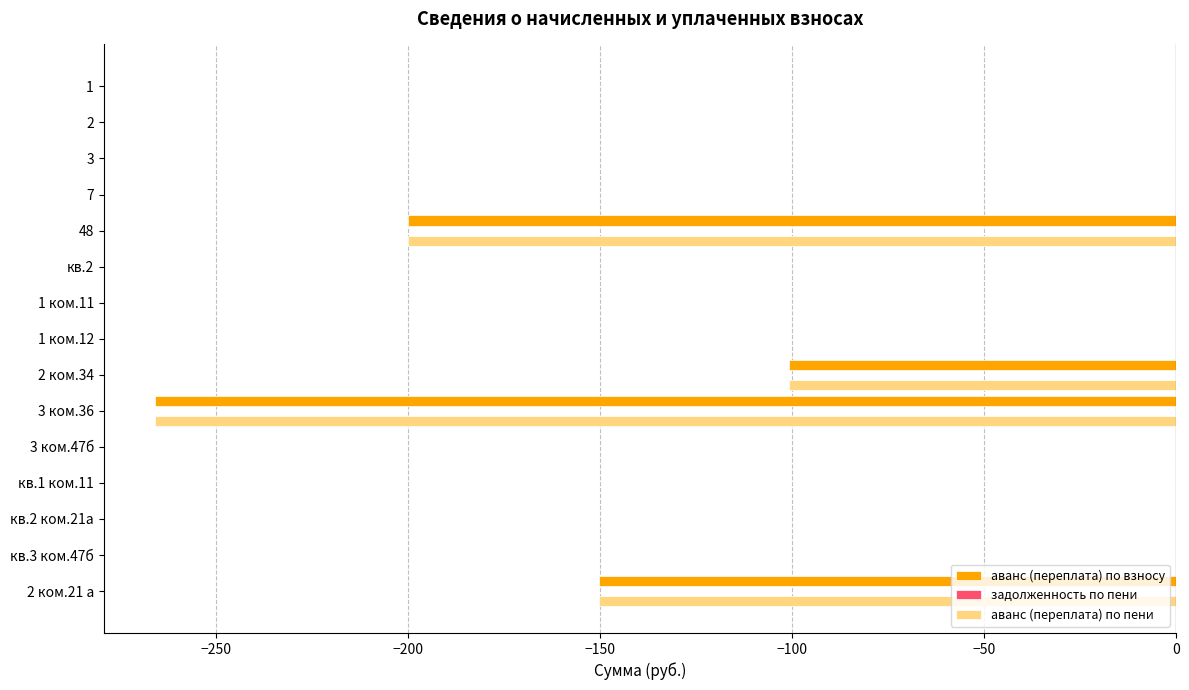

What is the sum of the аванс (переплата) по пени values at 3 ком.36 and кв.3 ком.47б?

-265.9